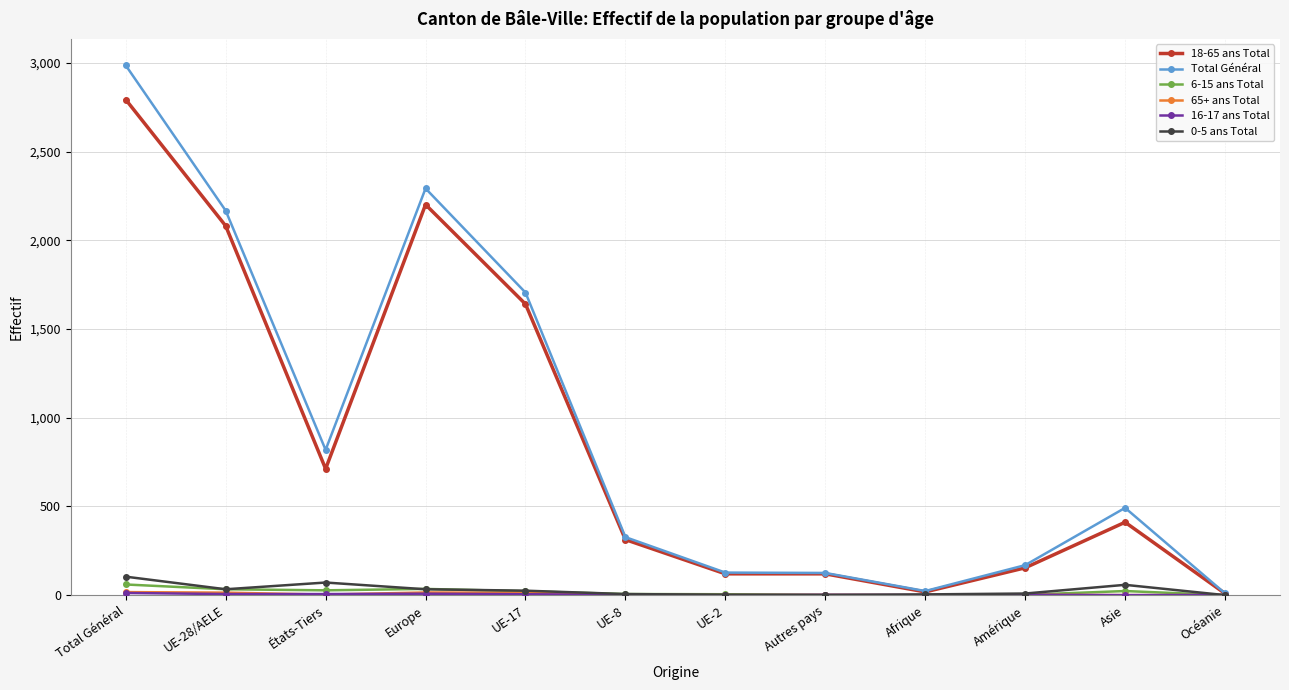

At which category does 18-65 ans Total reach its first local valley?

États-Tiers